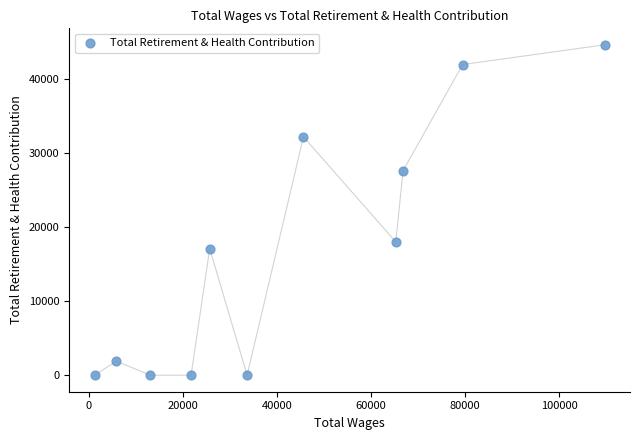

What Y value in the scatter plot is closest to 22289?

17986